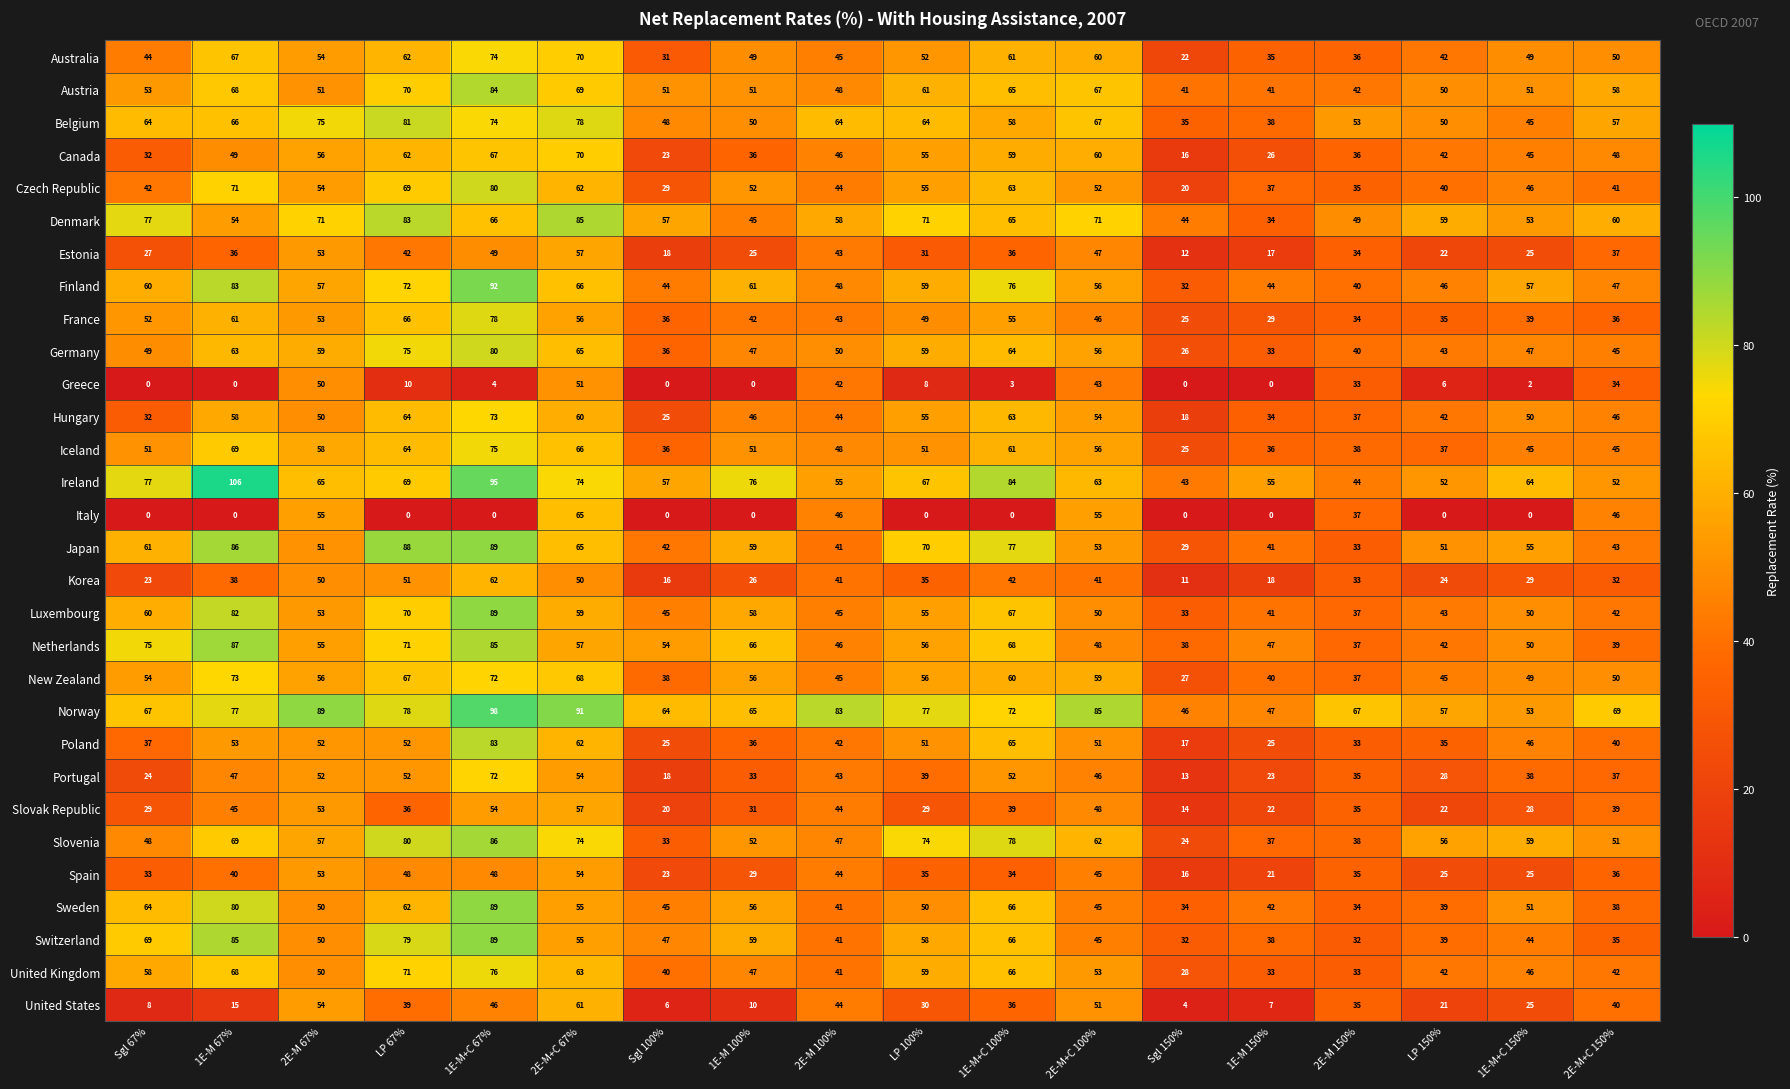

At which label does Denmark first exceed 60?

Sgl 67%